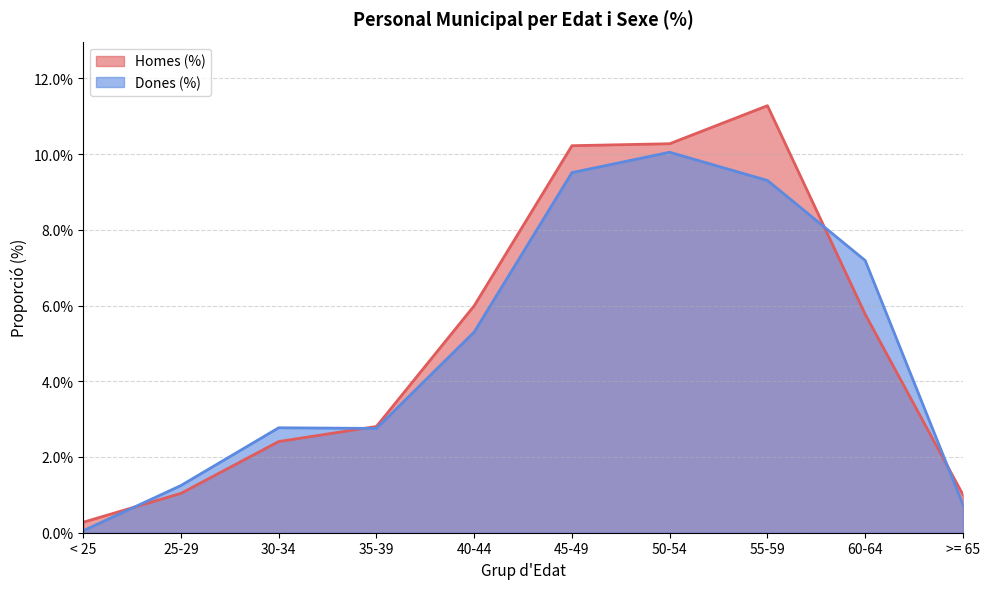

Which series changed the most between < 25 and 60-64?

Dones (%)